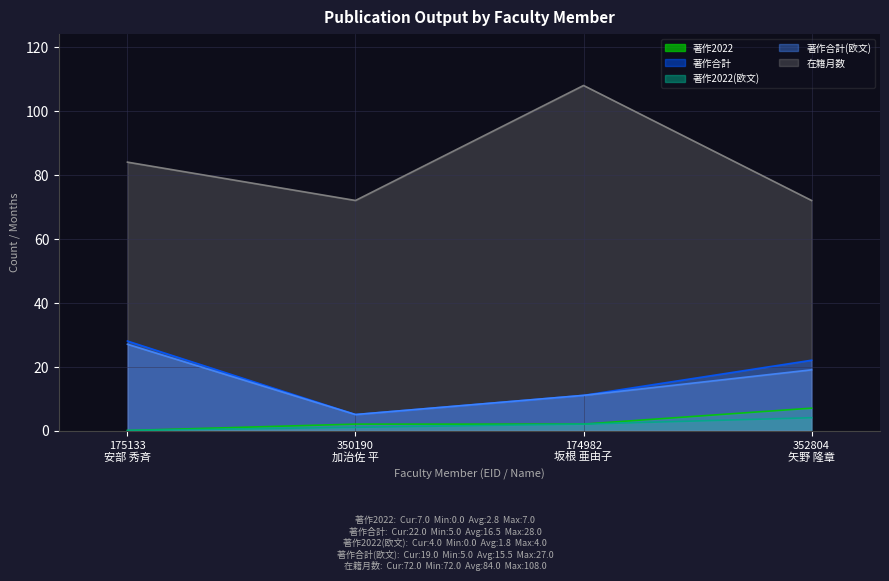

True or false: 在籍月数 has more than 1 points higher than both neighbors.

False